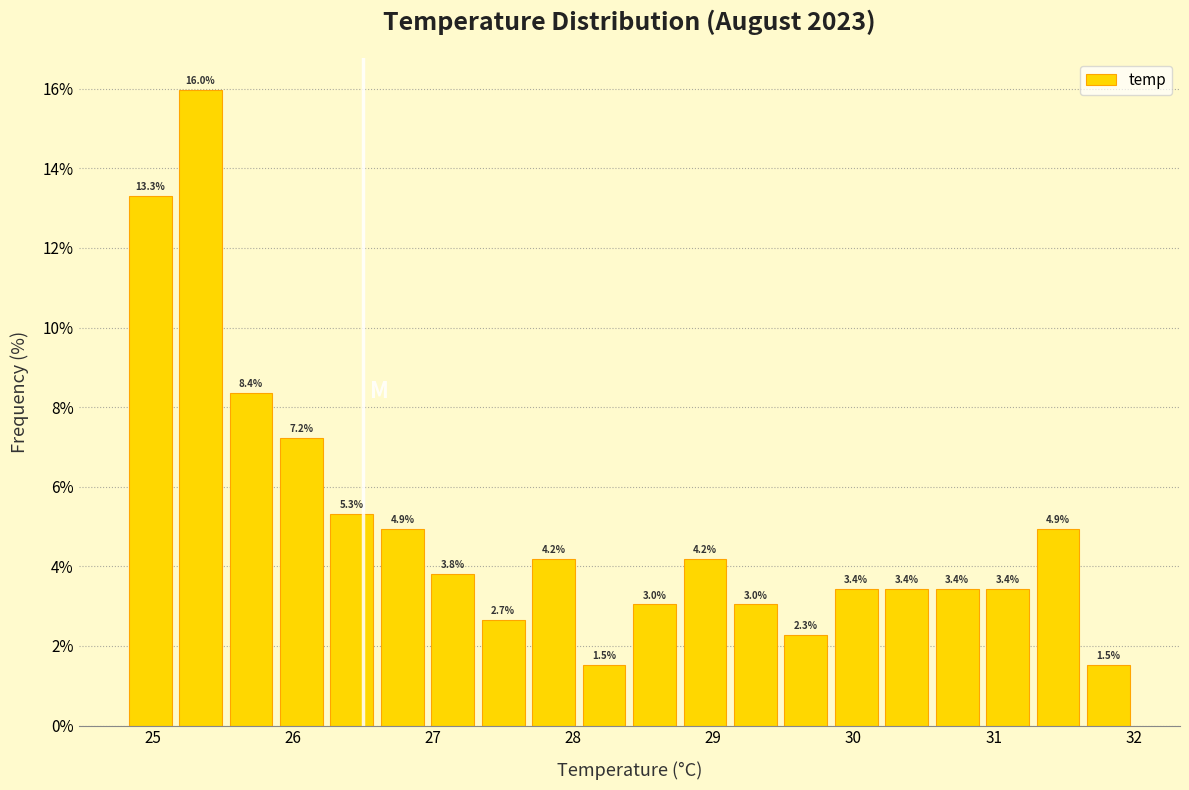

Read against the x-axis, roughly where is the centre of the tallest bar?

25.3